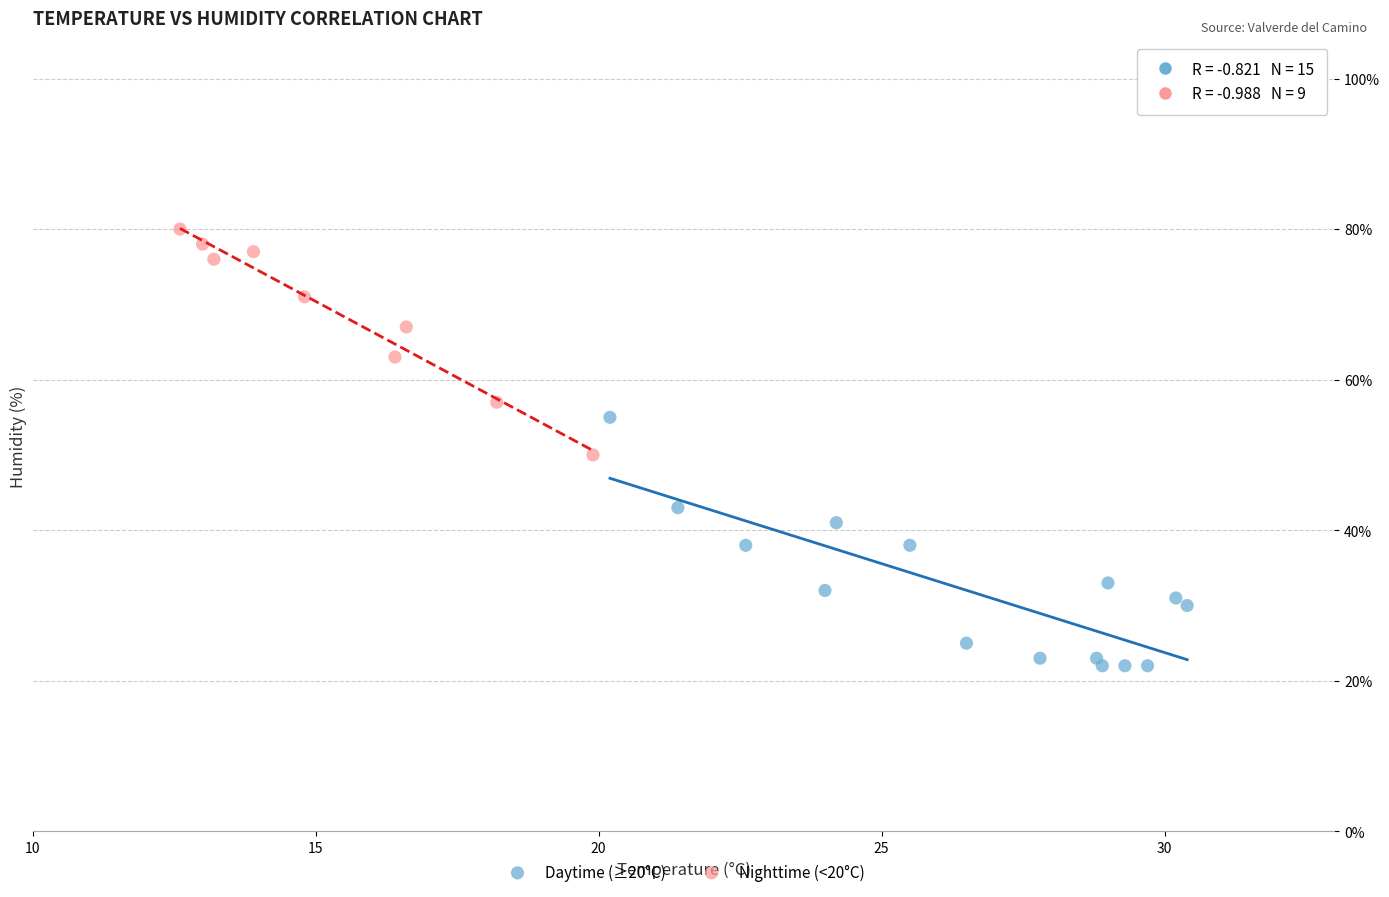

Which series contains the highest Y value?

Nighttime (<20°C)